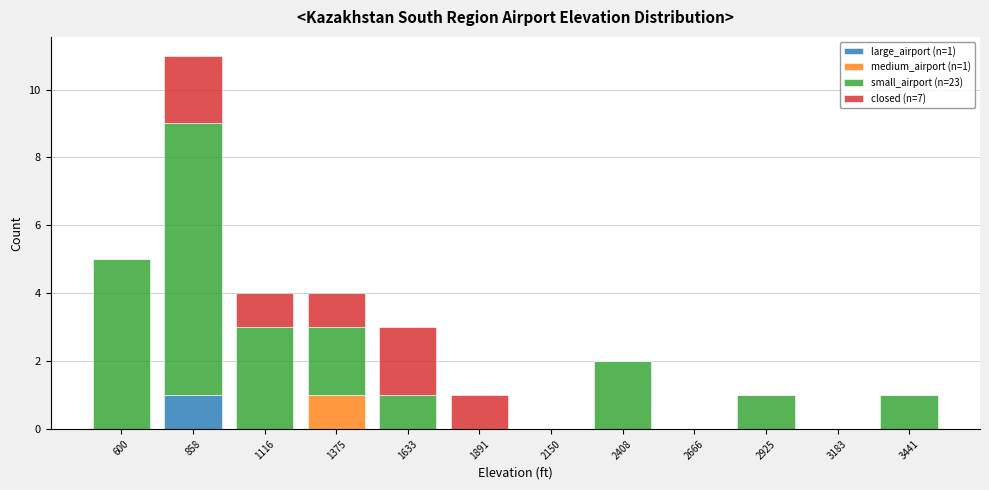

At which category is the sum across all series the highest?

858